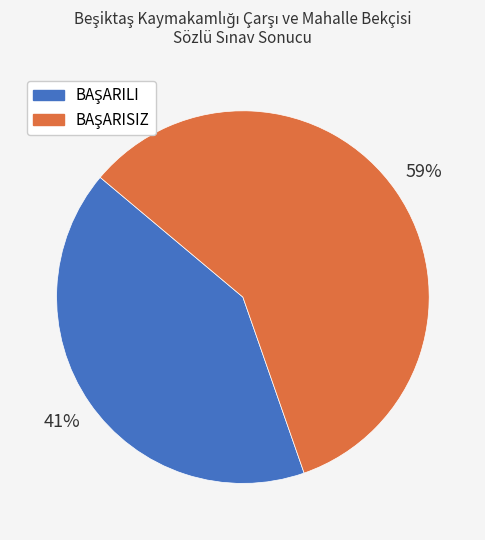

To the nearest percent, what is the average slice percentage?

50%